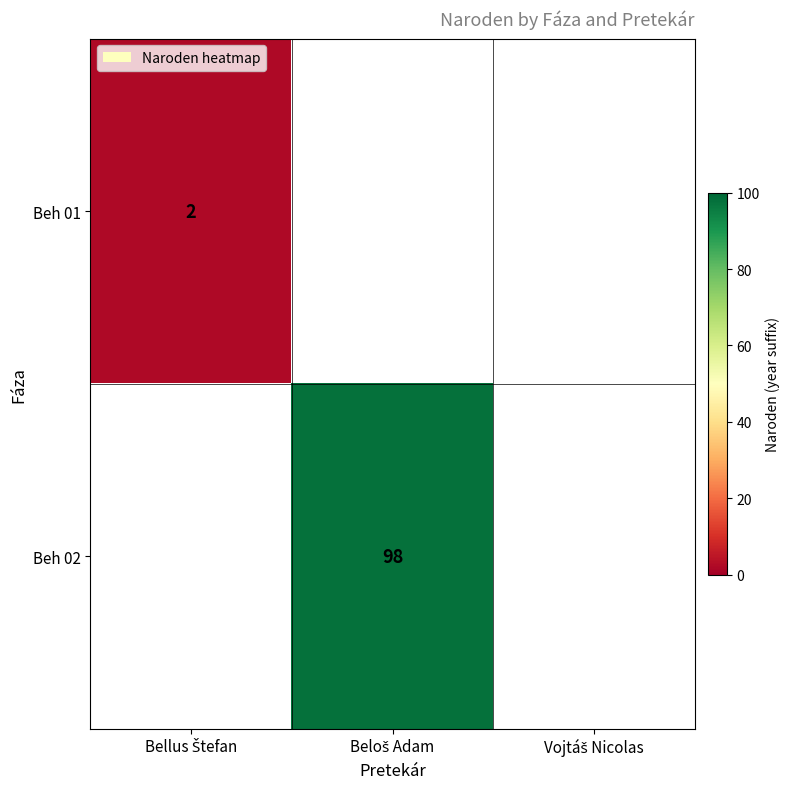

Between Bellus Štefan and Vojtáš Nicolas, which is larger?

Vojtáš Nicolas